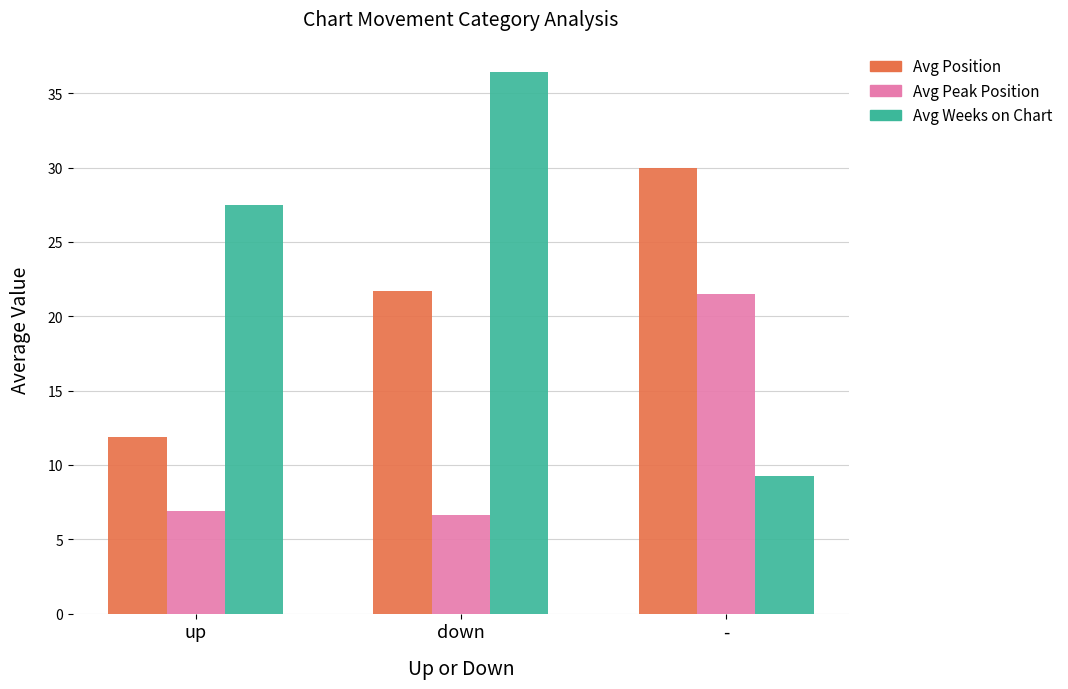

At which label does Avg Position first exceed 21?

down